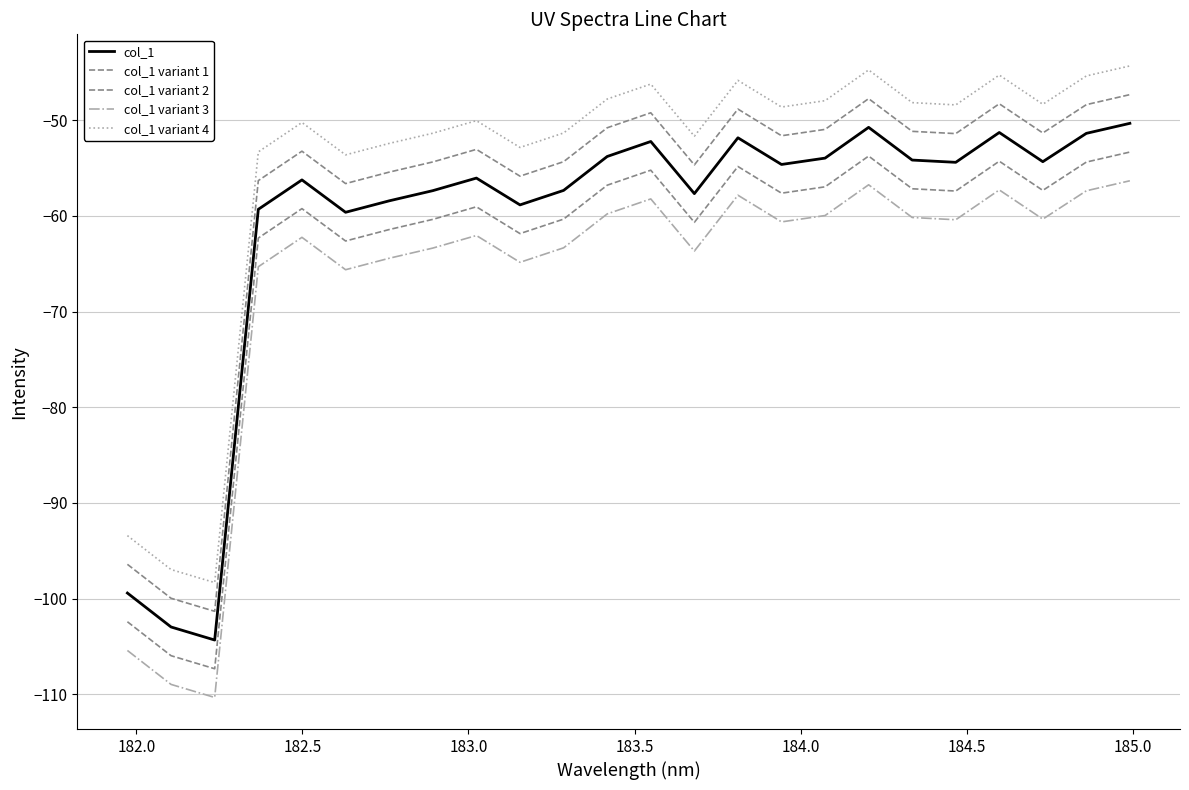

How many lines are shown in the chart?

5